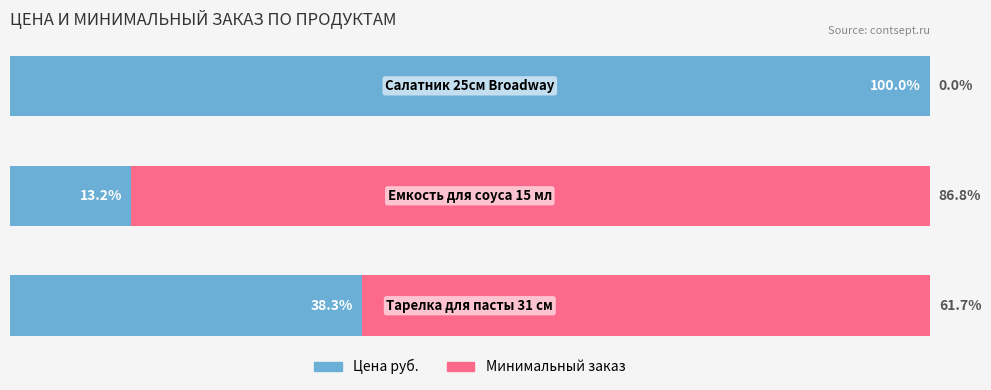

What are all the series names shown in the legend?

Цена руб., Минимальный заказ